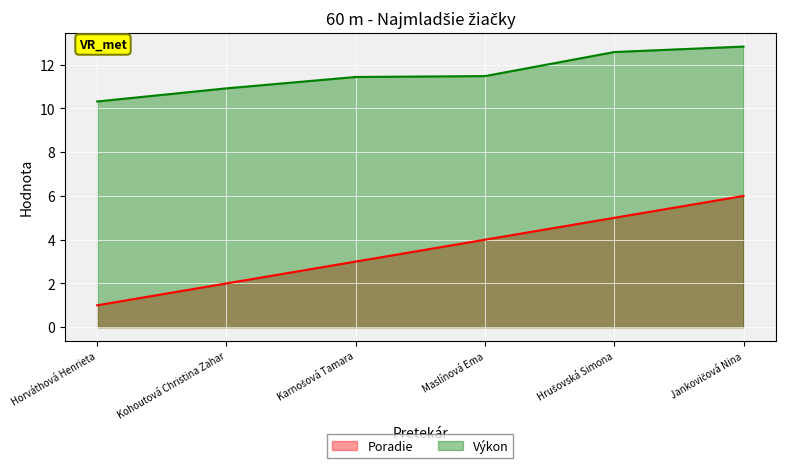

What is the label of the 2nd point from the right?

Hrušovská Simona